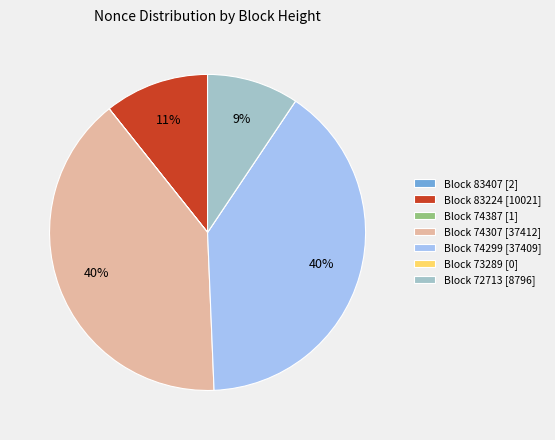

Does any single category account for the majority?

No